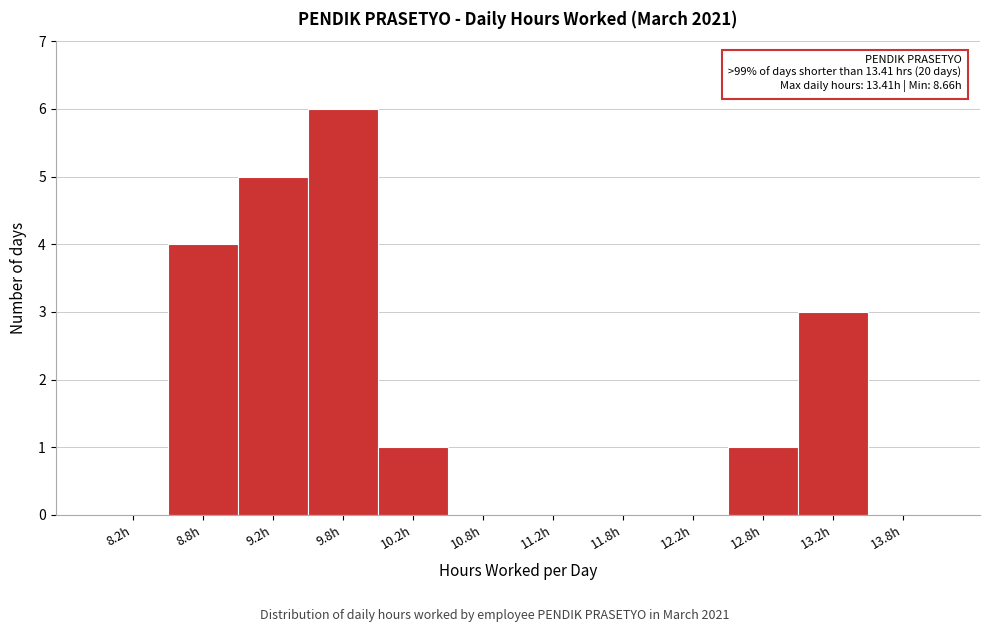

Over which range of the x-axis is the bar tallest?

9.5 to 10.0